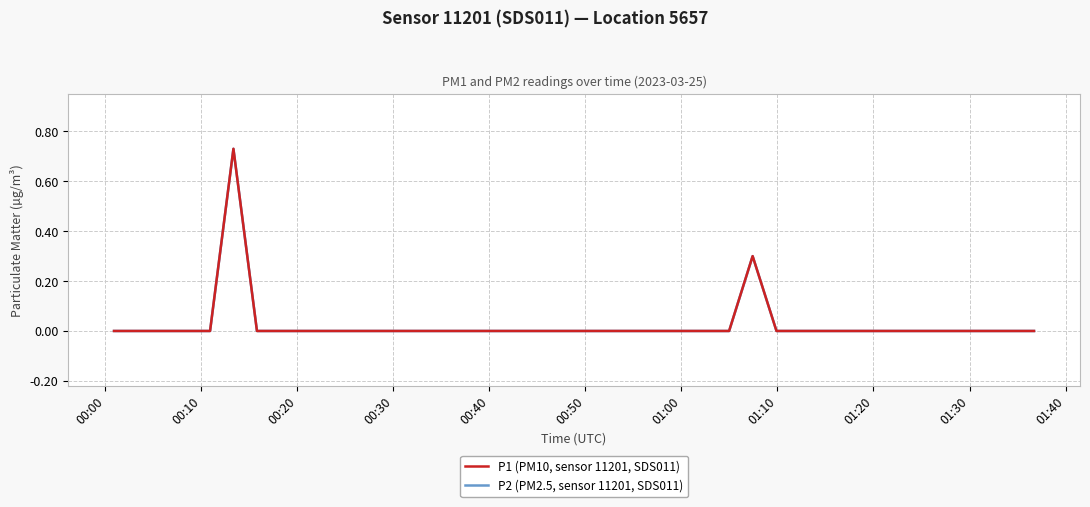

At how many categories does at least one series exceed 0?

2